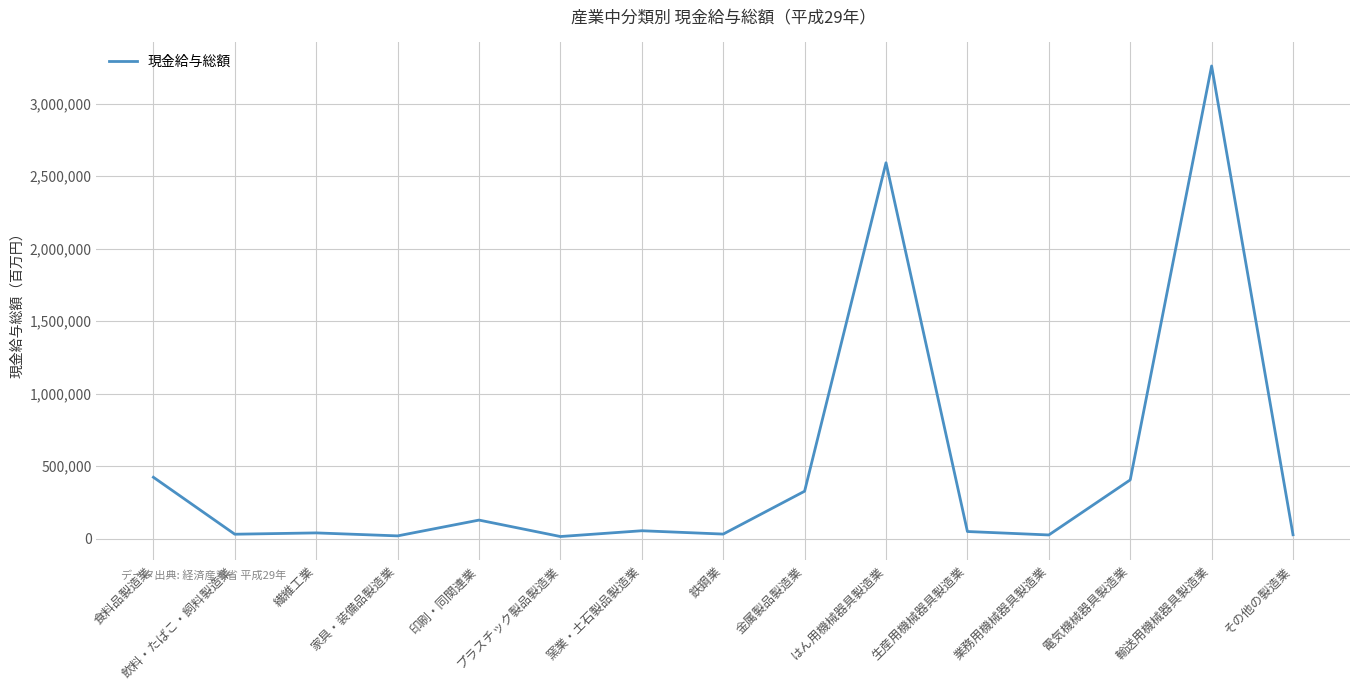

How many series are shown in this chart?

1